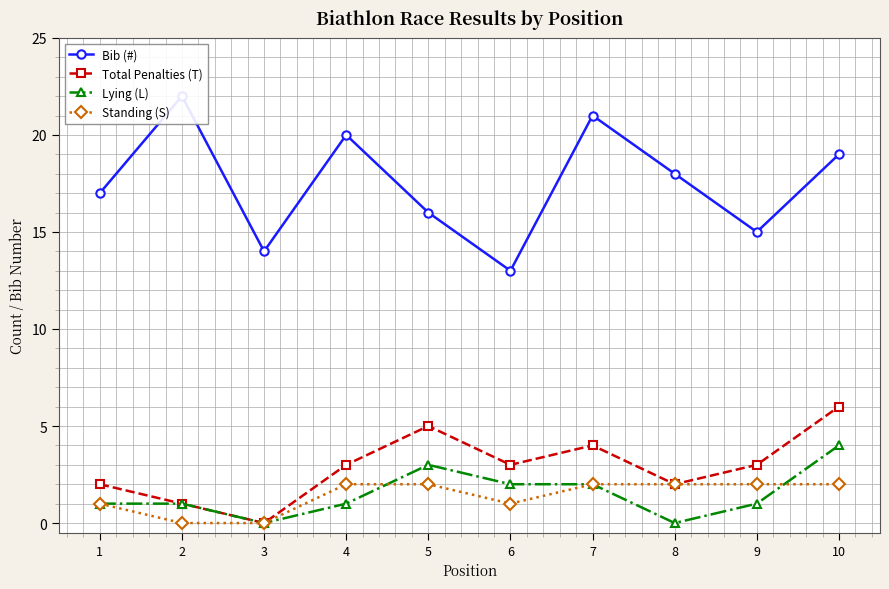

True or false: Total Penalties (T) and Standing (S) intersect in this chart.

False